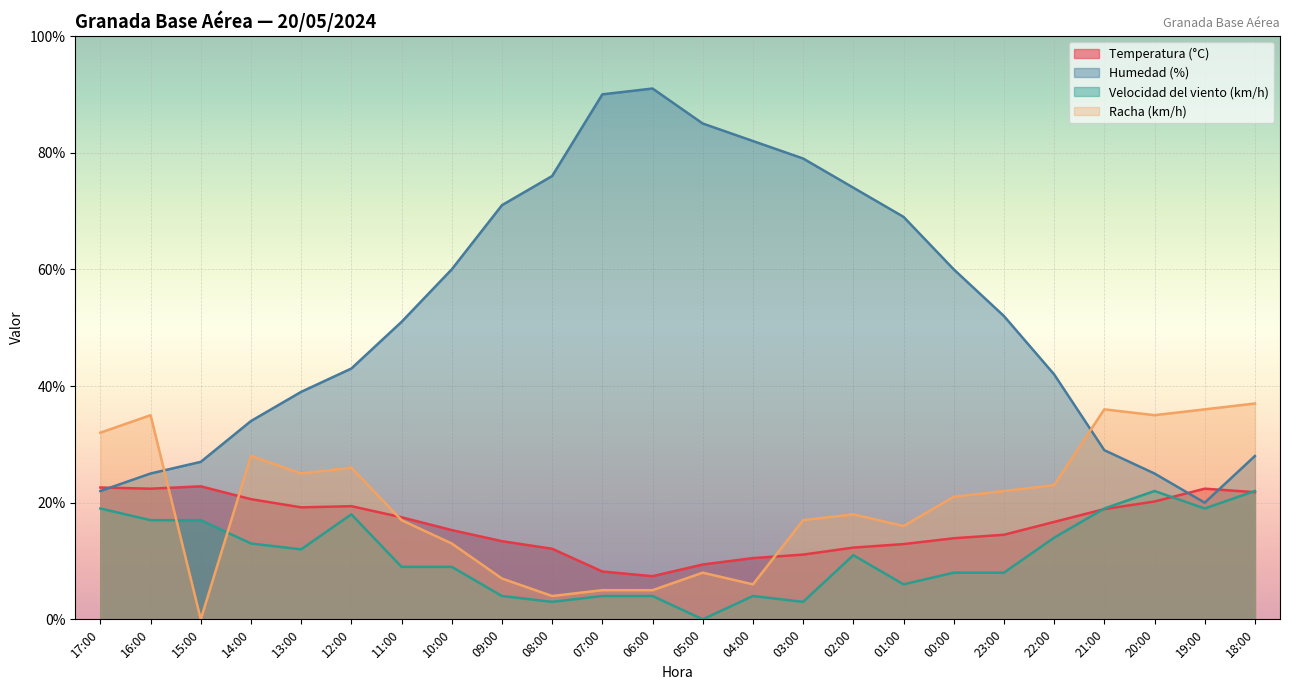

Where is the first local maximum for Racha (km/h)?

16:00